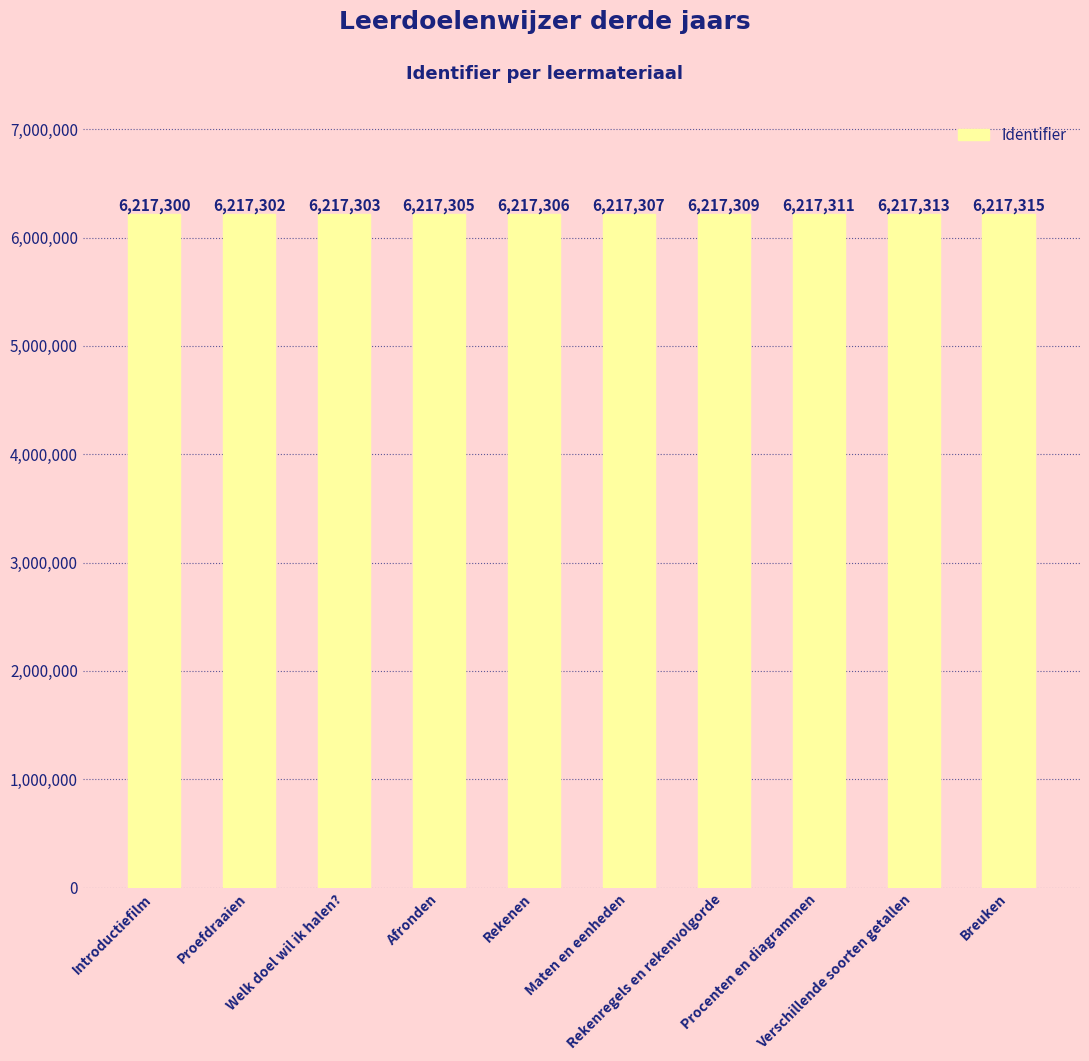

What is the sum of the values at Introductiefilm and Rekenen?

12434606